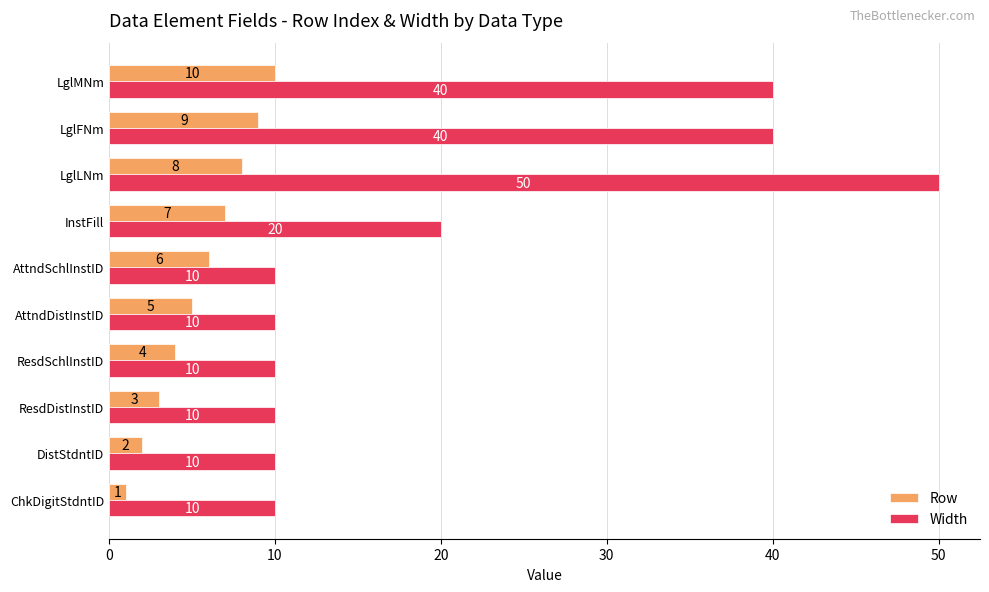

Is it true that Width equals 5 at ResdDistInstID?

False